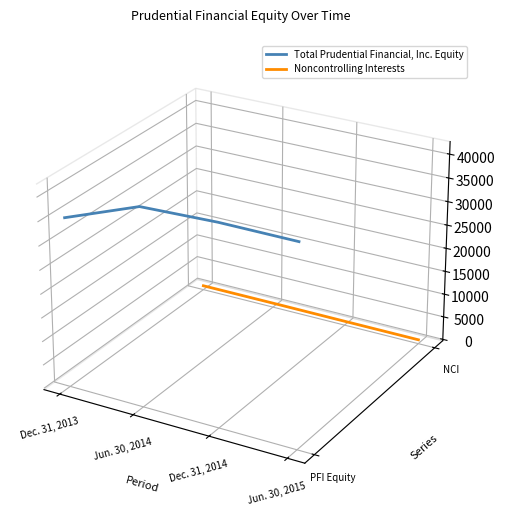

Which label corresponds to the smallest value in the chart?

Jun. 30, 2015